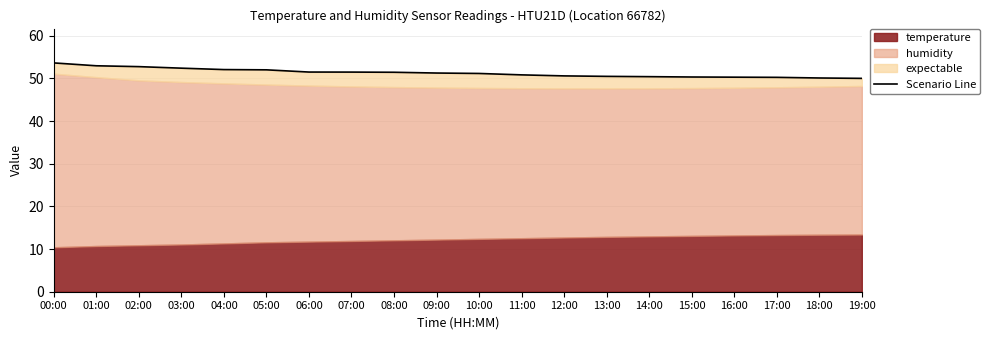

What is the label of the 18th point from the left?

17:00